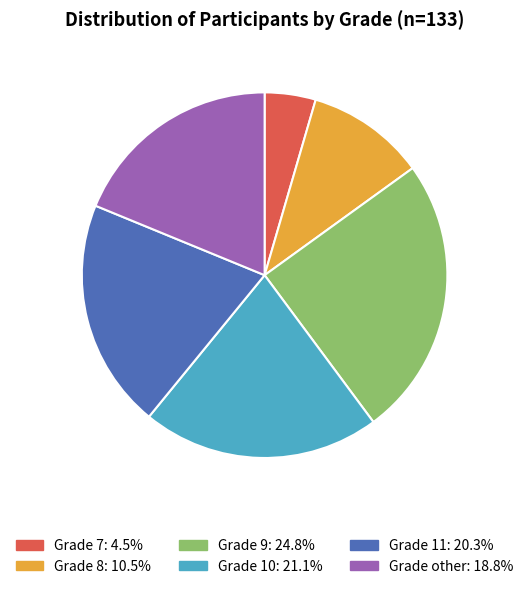

Does any single category account for the majority?

No